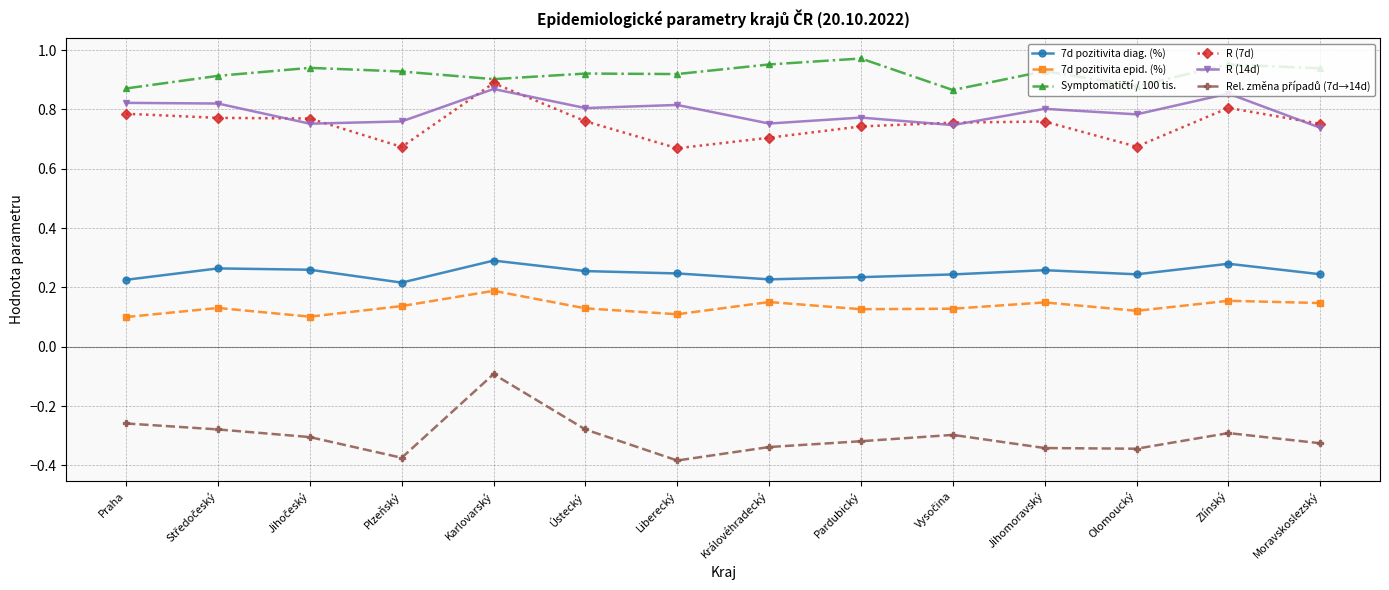

Is it true that R (14d) equals 1.0 at Plzeňský?

False